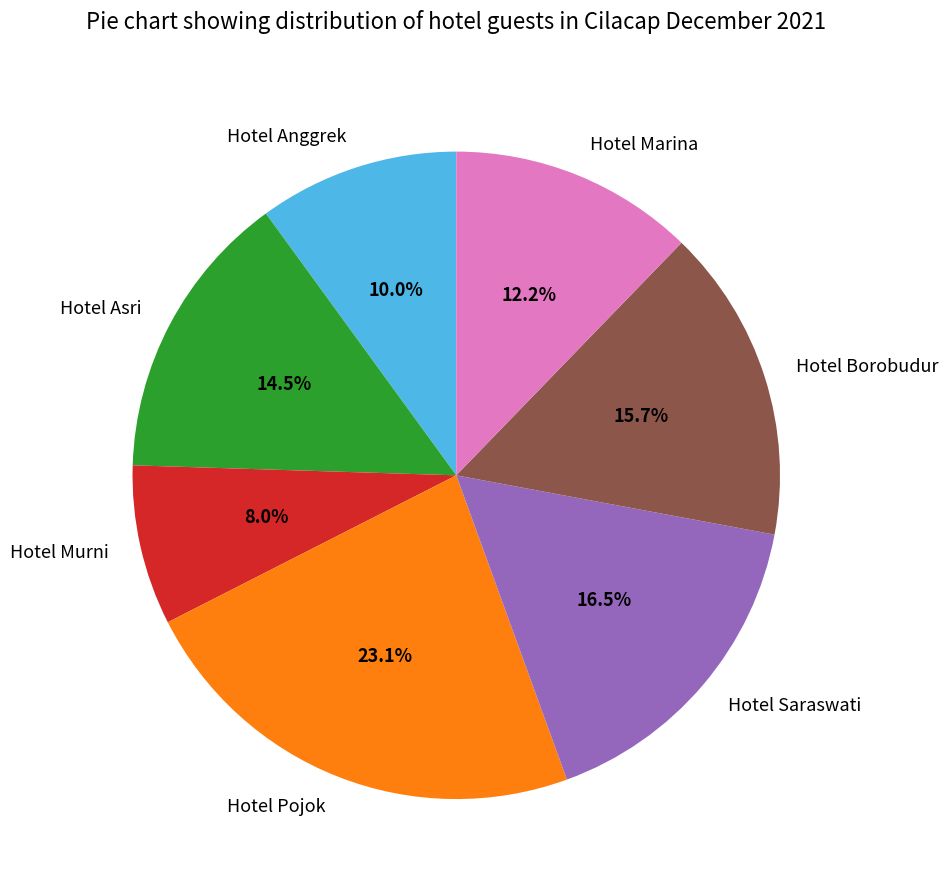

How many segments does this pie chart have?

7